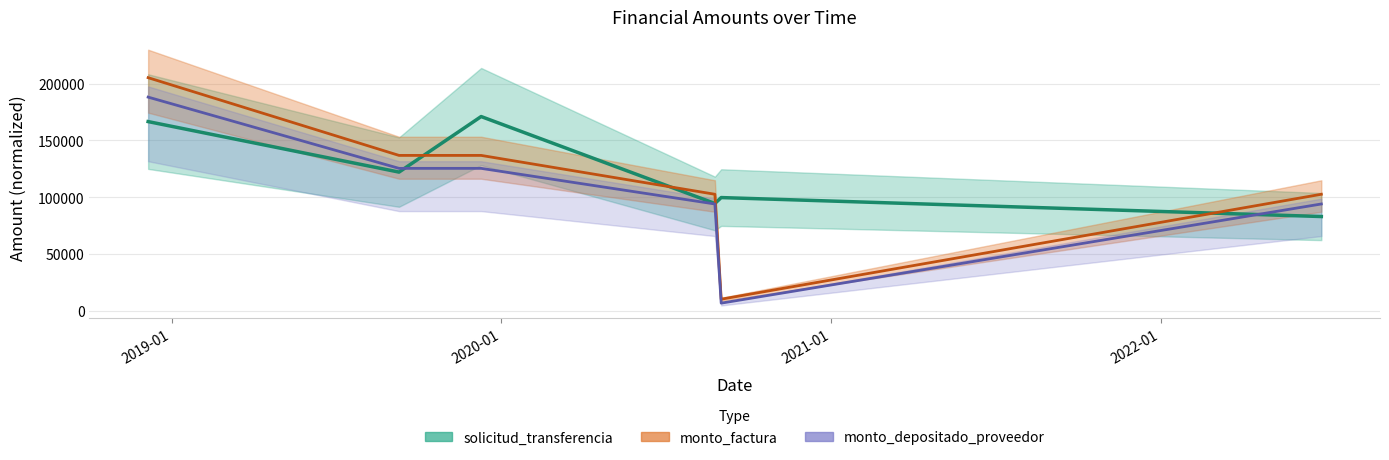

In solicitud_transferencia, how many points are higher than both neighbors (excluding endpoints)?

2